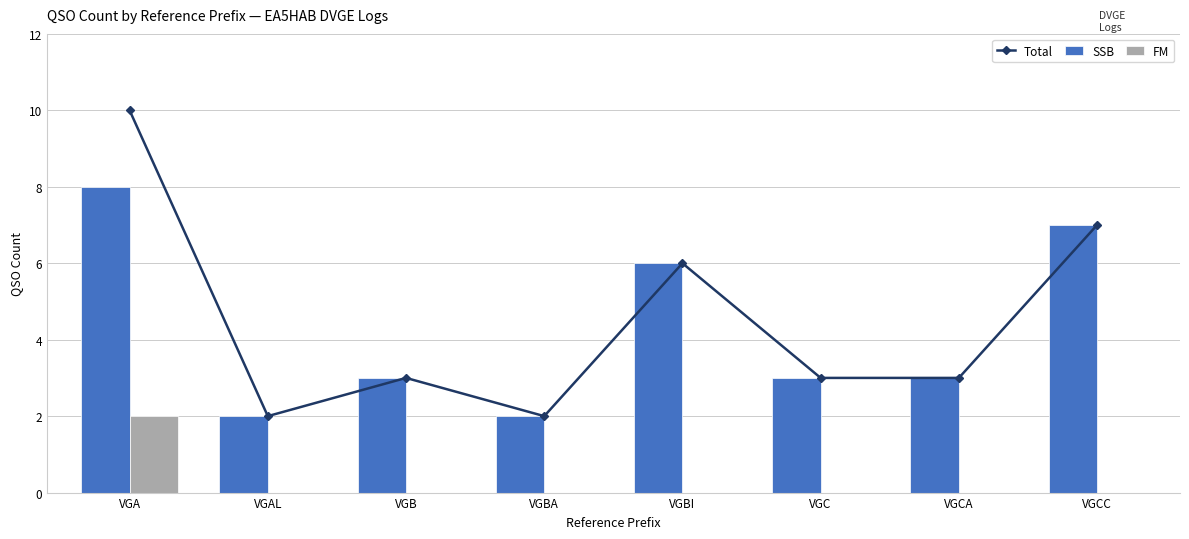

At how many categories does at least one series exceed 0?

8